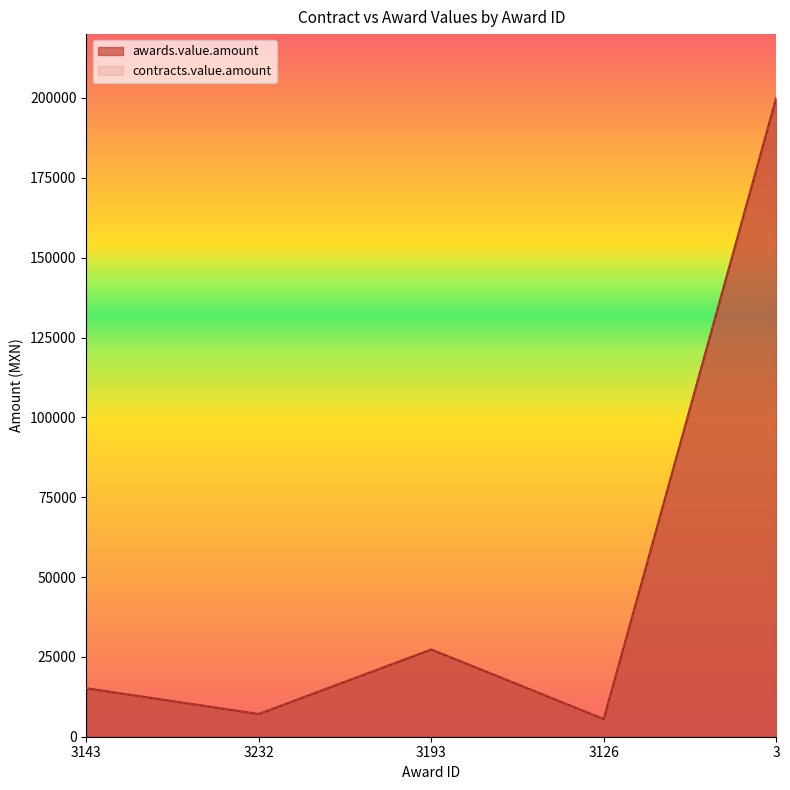

Which category has the highest value in the awards.value.amount series?

3